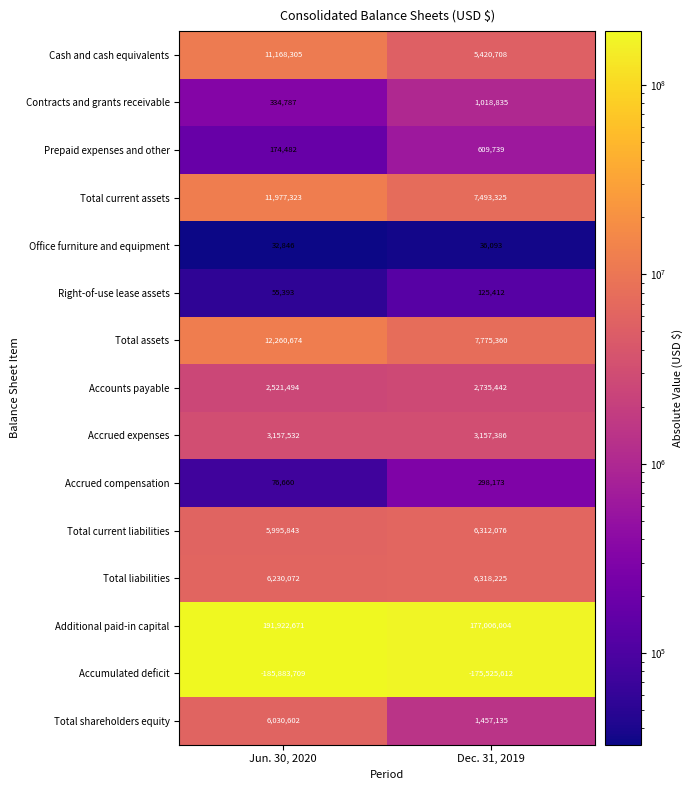

At Dec. 31, 2019, list the series in order from smallest to largest.

Accumulated deficit, Office furniture and equipment, Right-of-use lease assets, Accrued compensation, Prepaid expenses and other, Contracts and grants receivable, Total shareholders equity, Accounts payable, Accrued expenses, Cash and cash equivalents, Total current liabilities, Total liabilities, Total current assets, Total assets, Additional paid-in capital